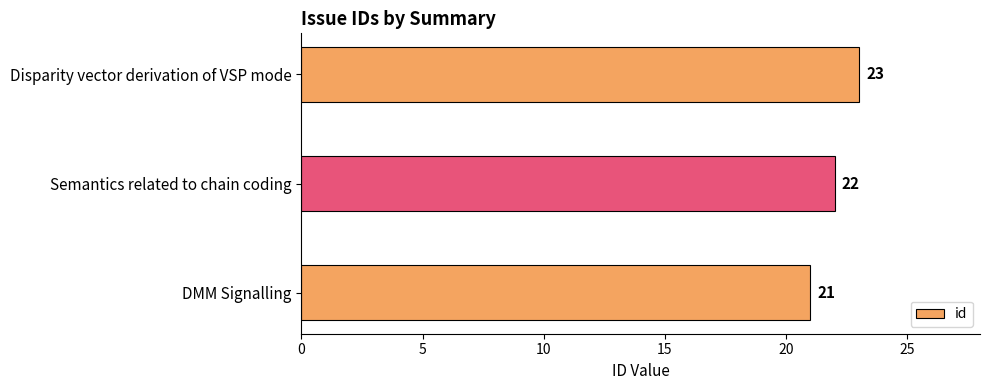

What is the change in value from Semantics related to chain coding to Disparity vector derivation of VSP mode?

+1